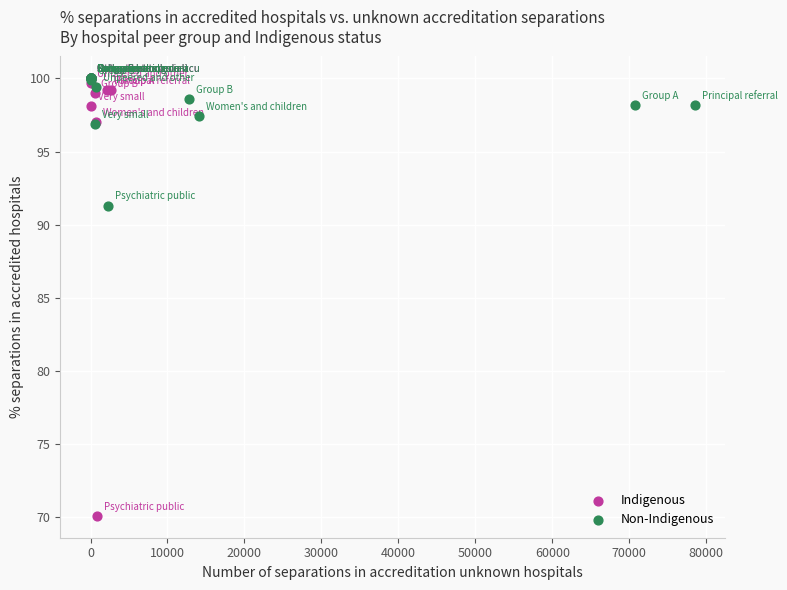

Which series reaches the minimum Y coordinate?

Indigenous